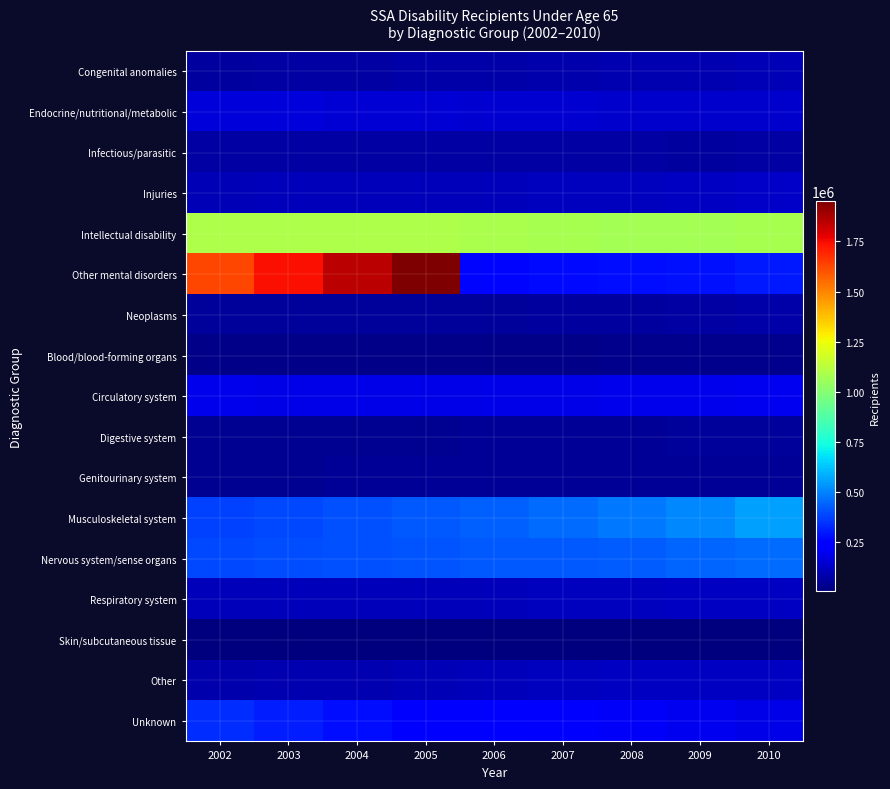

What is the greatest value displayed?

1949904